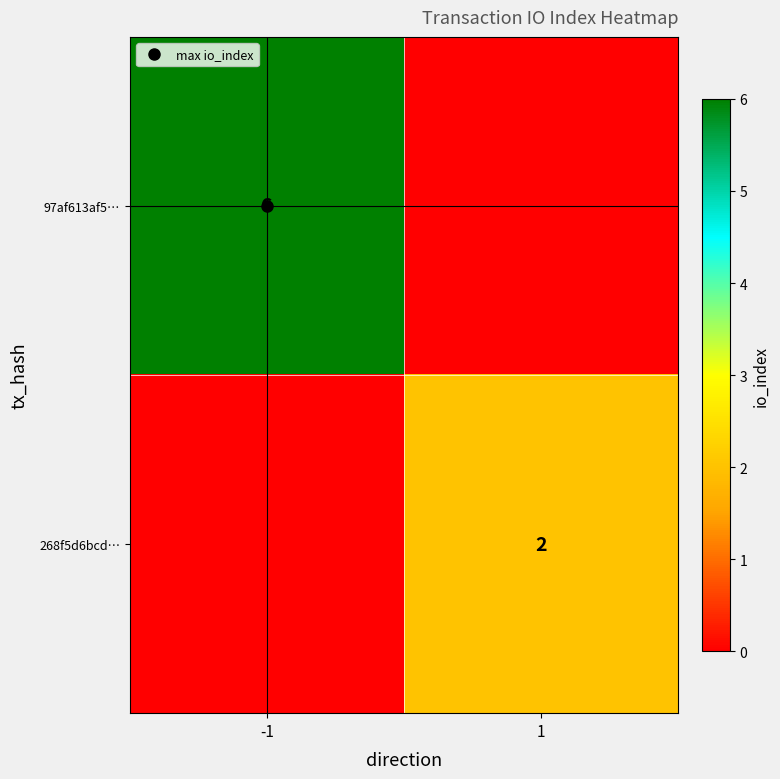

Count the 268f5d6bcd… values in the range 0 to 2.

2